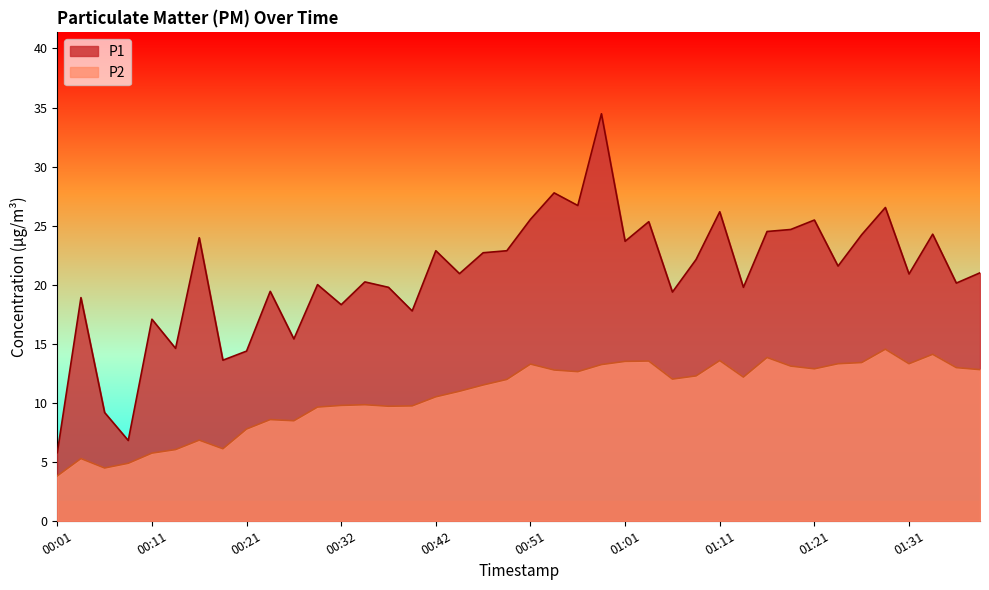

How many distinct data groups are displayed?

2